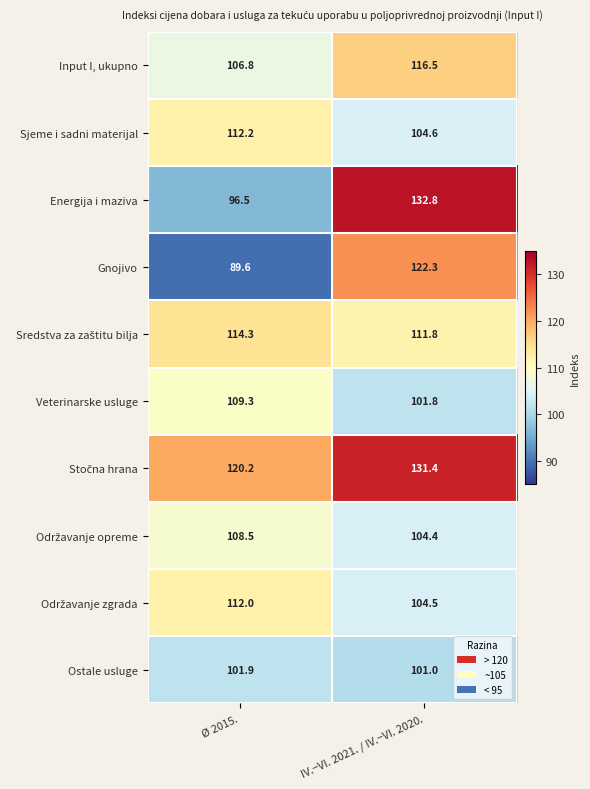

Which series has the widest spread of values?

Energija i maziva